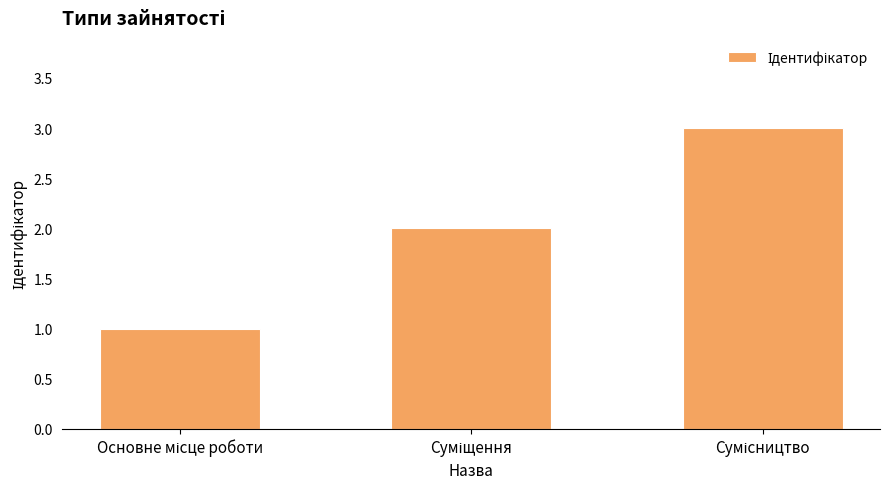

What is the sum of all values?

6